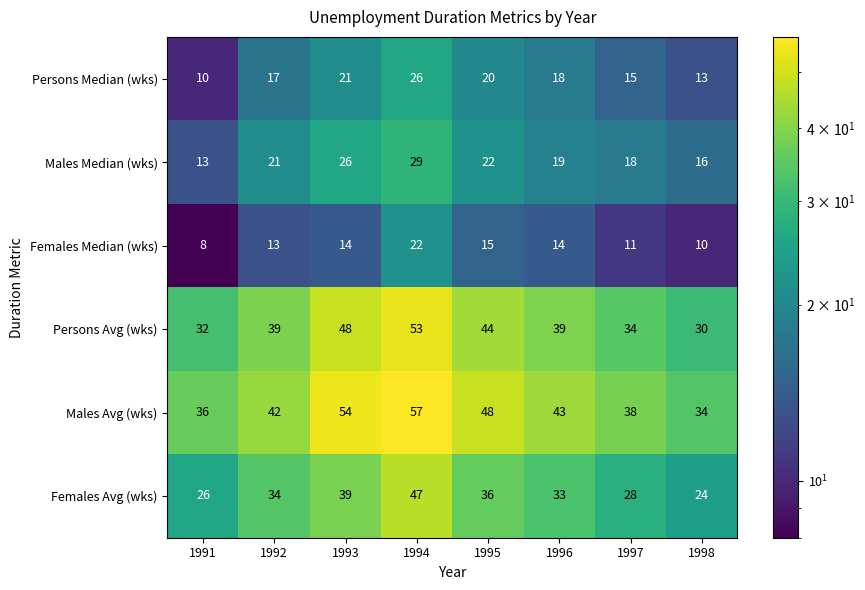

What is the sum of all Persons Avg (wks) values?

319